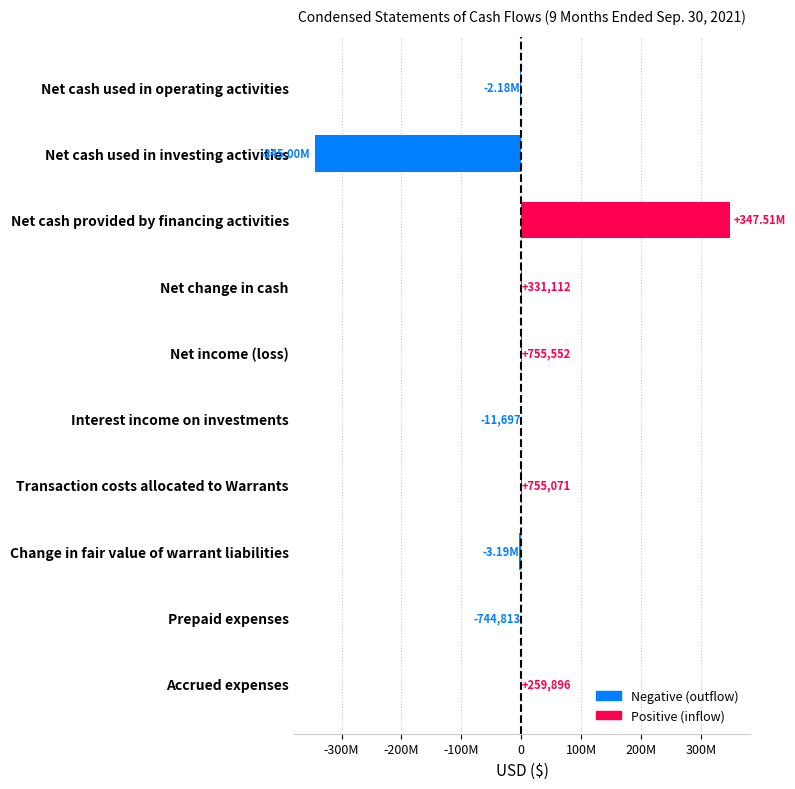

Are the bars grouped side by side (vs. stacked)?

No